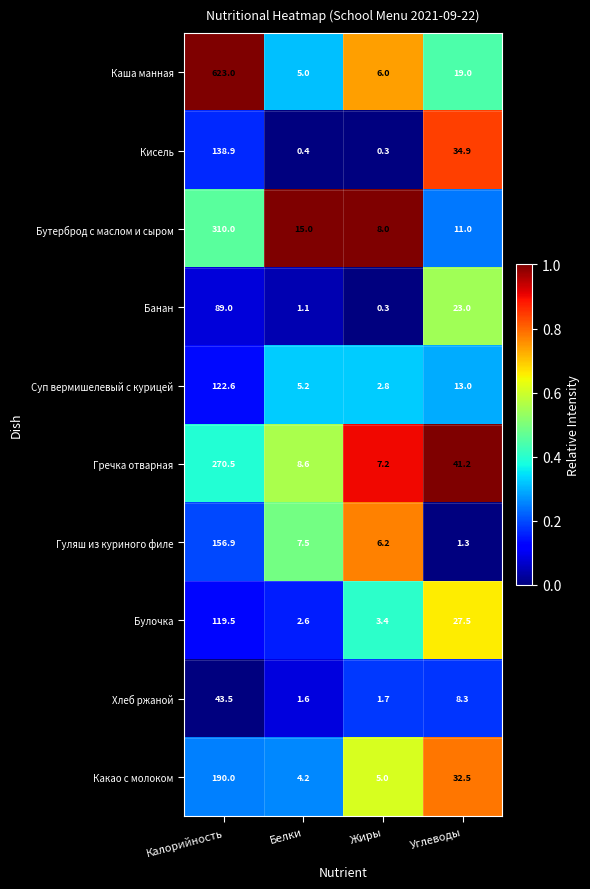

What is the difference between the highest and lowest values at Жиры?

7.7